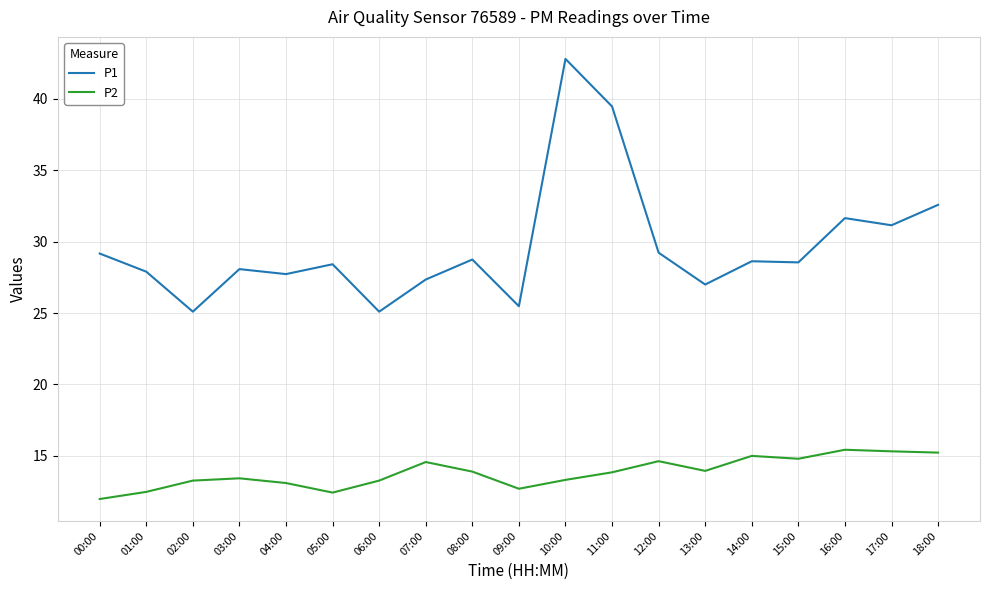

What are all the series names shown in the legend?

P1, P2